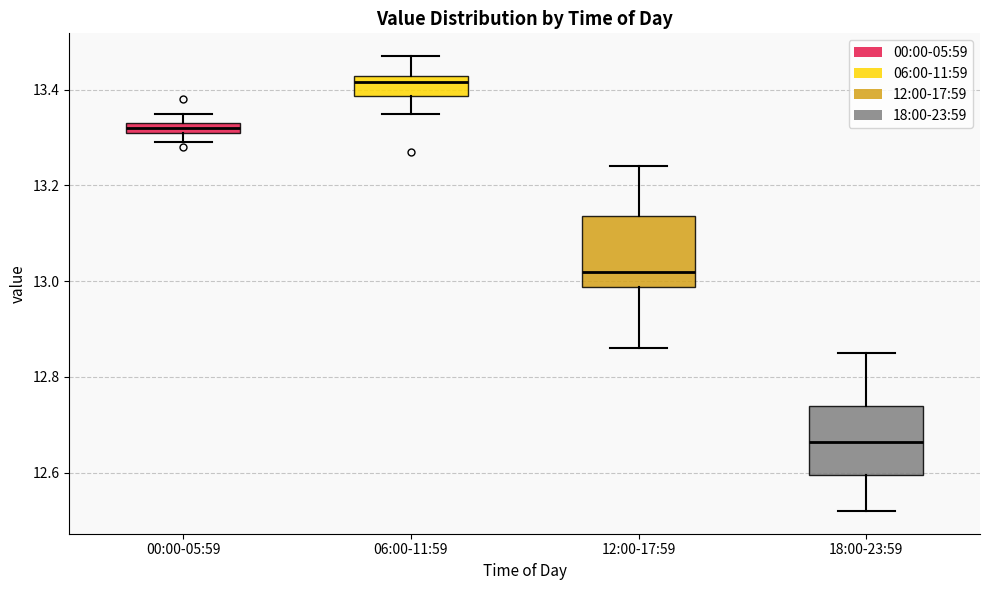

Where is the upper edge of the box for 12:00-17:59 on the y-axis? The values are not printed on the chart, so give them approximately, as read against the axis.

13.14